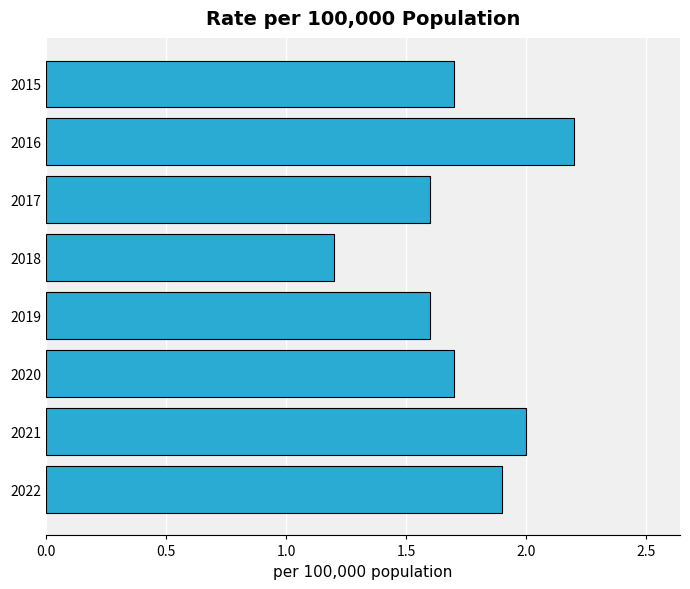

What is the sum of all values?

13.9